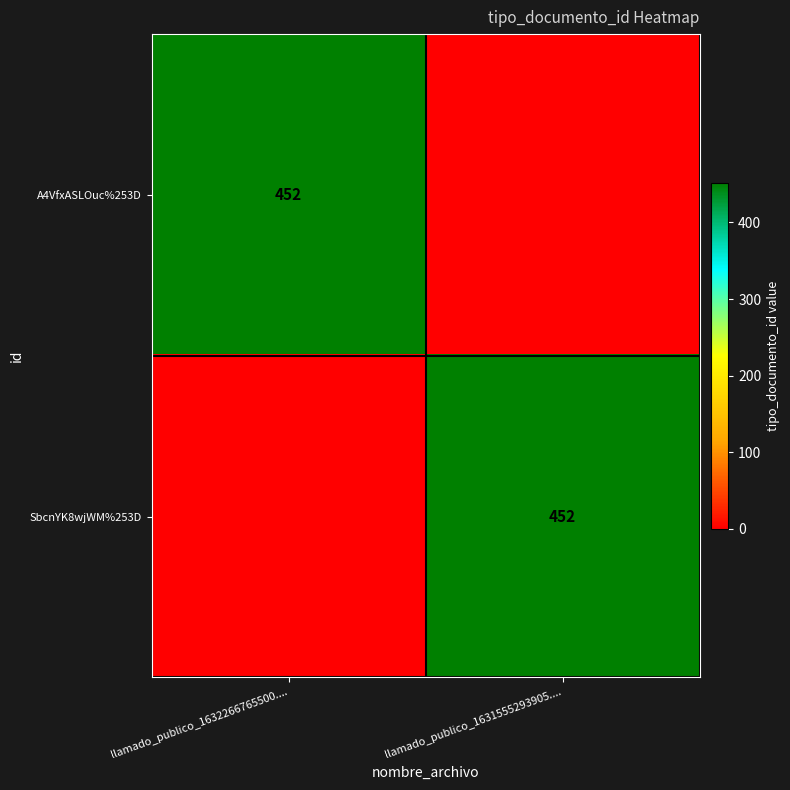

True or false: A4VfxASLOuc%253D has a value of 594 at llamado_publico_1632266765500.....

False